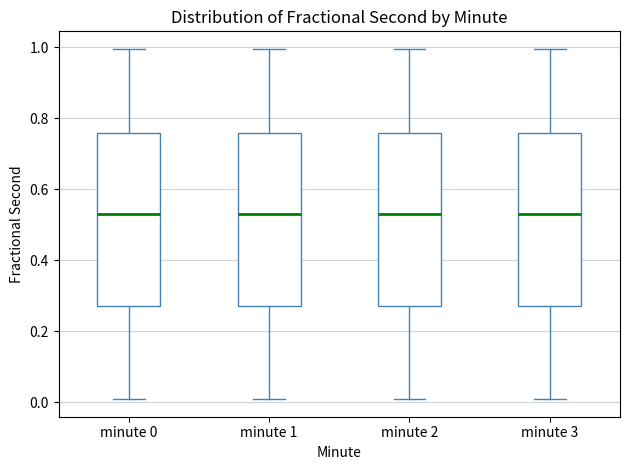

Reading left to right, read every box against the y-axis: the position of its median line, the range the box covers, and the ends of its whiskers. The values are not printed on the chart, so give them approximately, as read against the axis.

minute 0: median 0.52, box 0.28 to 0.76, whiskers 0.00 to 1.00
minute 1: median 0.52, box 0.28 to 0.76, whiskers 0.00 to 1.00
minute 2: median 0.52, box 0.28 to 0.76, whiskers 0.00 to 1.00
minute 3: median 0.52, box 0.28 to 0.76, whiskers 0.00 to 1.00